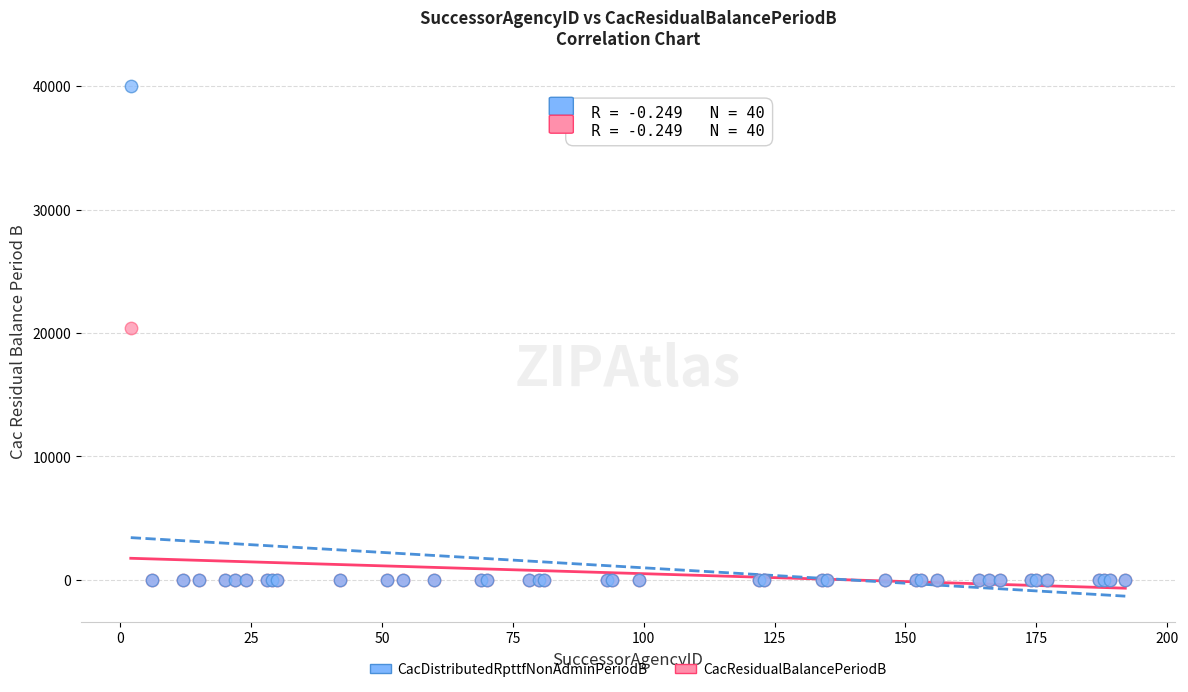

What are all the series names shown in the legend?

CacDistributedRpttfNonAdminPeriodB, CacResidualBalancePeriodB